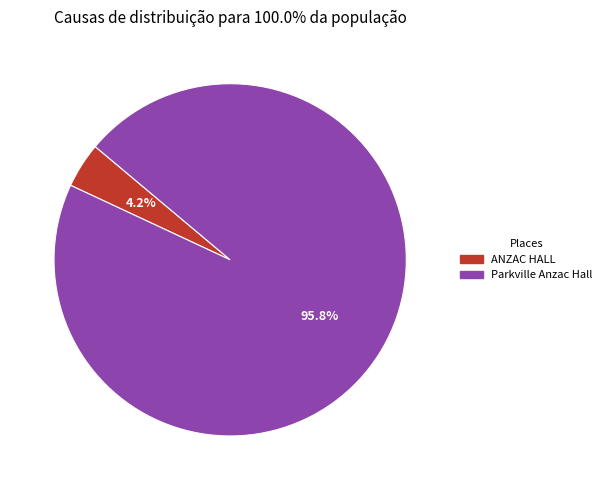

What percentage is the Parkville Anzac Hall slice, to the nearest percent?

96%